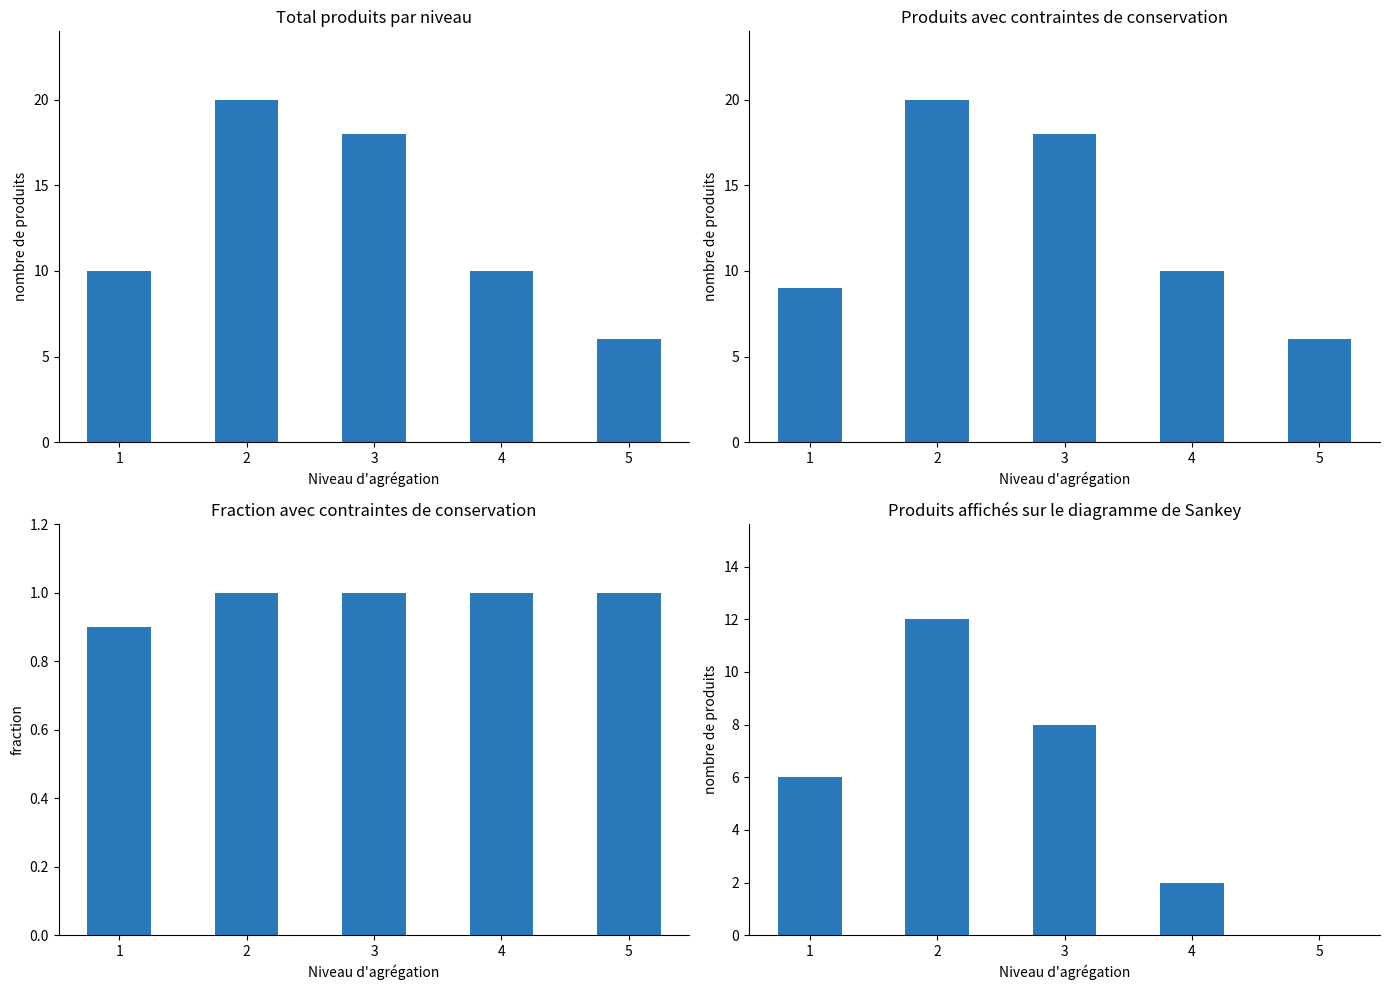

What is the value of the Affichage Sankey bar at the 3rd from the left?

8.0